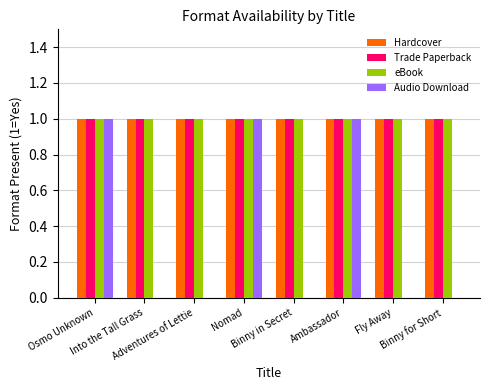

List the series in order of their peak value, lowest first.

Hardcover, Trade Paperback, eBook, Audio Download